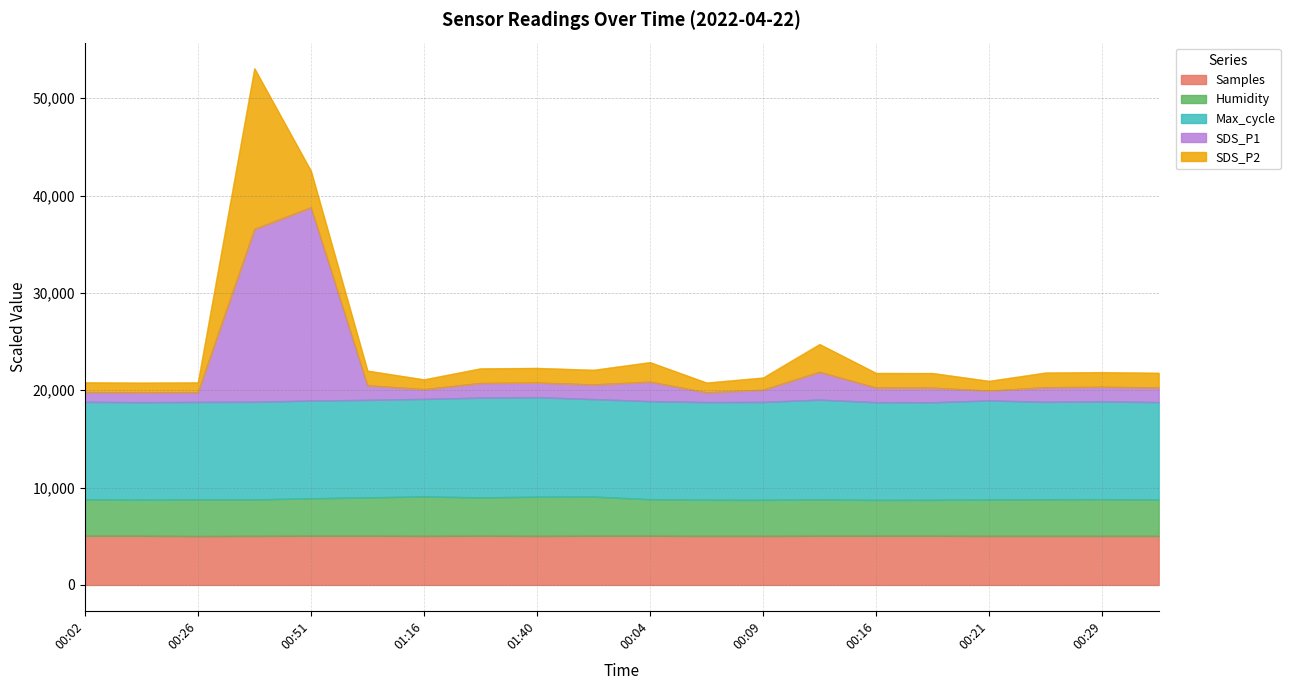

What is the minimum value for Samples?

5017.2